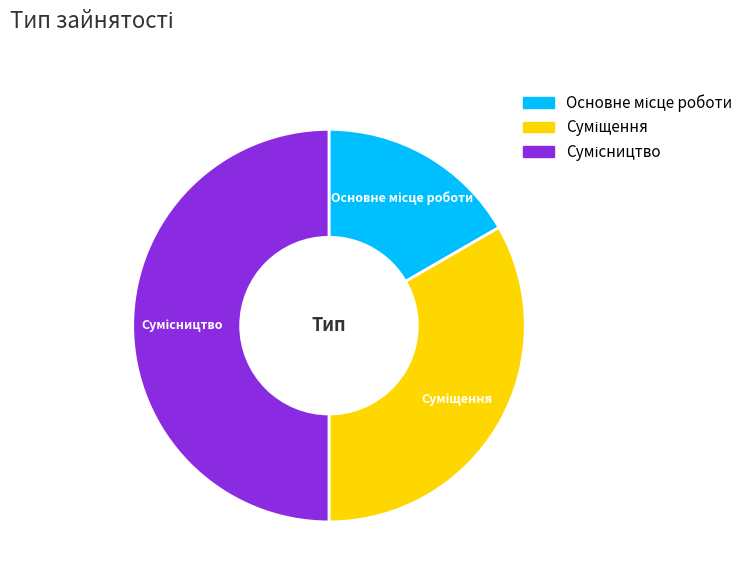

What is the total percentage of Суміщення and Сумісництво?

83.3%